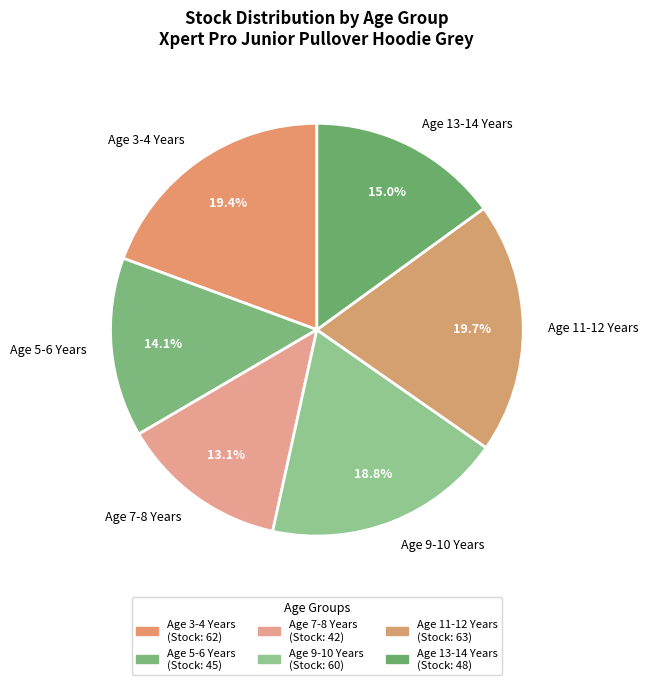

Is there any slice that represents more than half of the pie?

No